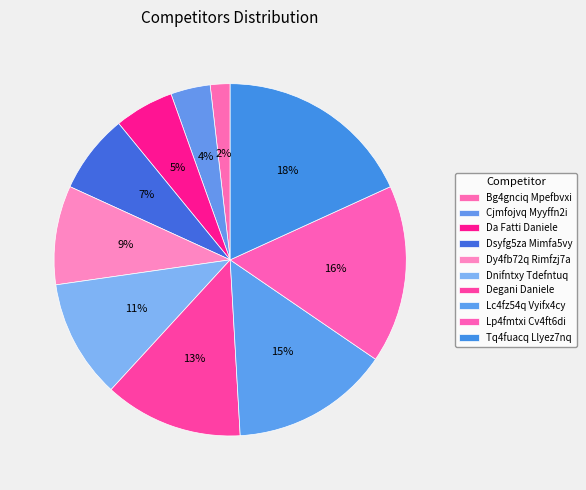

To the nearest percent, what percentage of the pie is Dnifntxy Tdefntuq?

11%